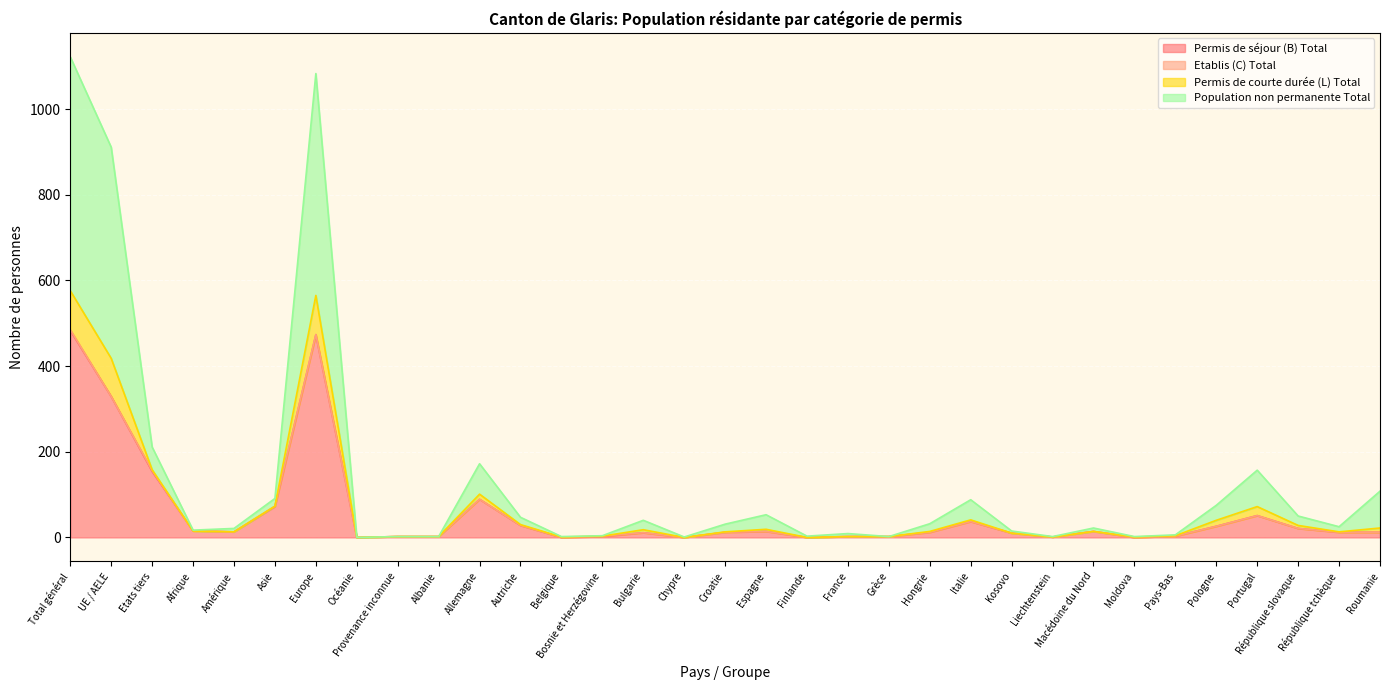

The value of Permis de séjour (B) Total at Pologne is 26. True or false?

True